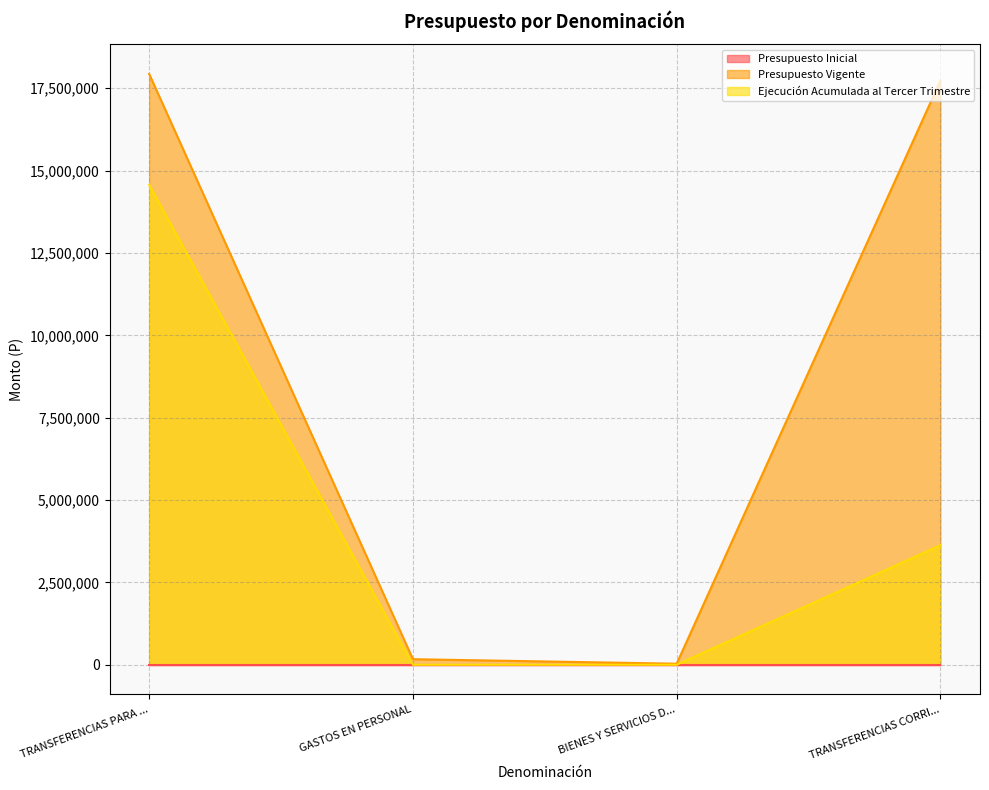

The value of Presupuesto Vigente at TRANSFERENCIAS PARA ... is 7973848. True or false?

False